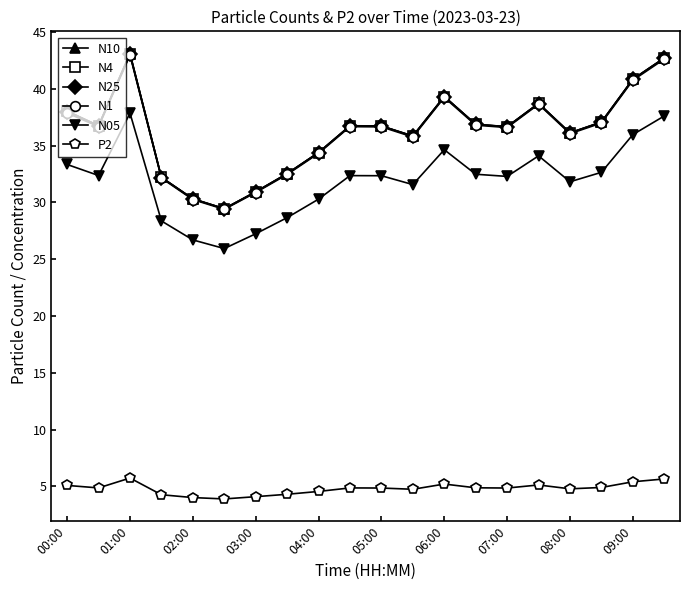

What is the value of the N05 point at the 7th from the left?

27.2